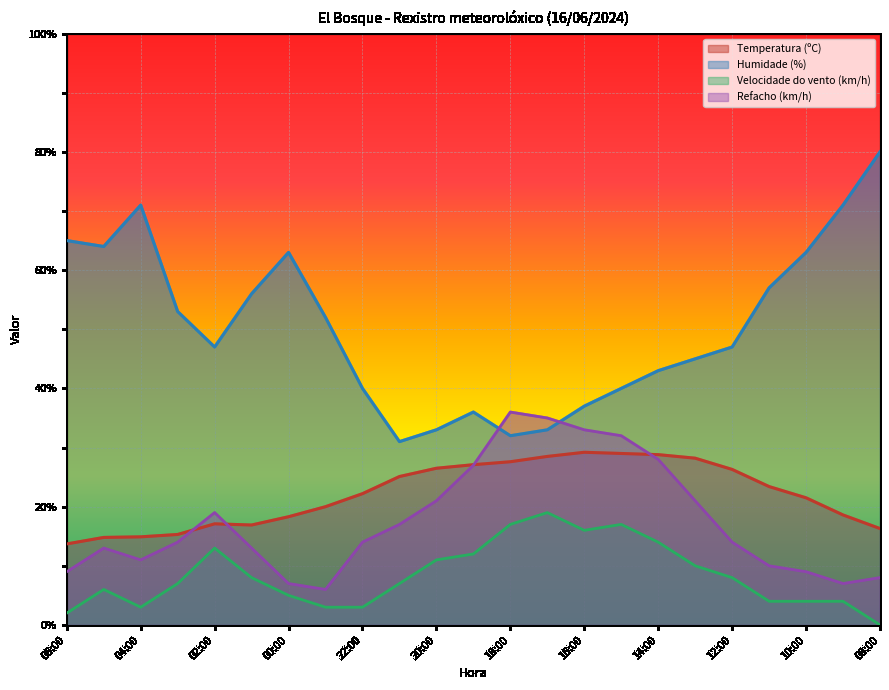

True or false: Humidade (%) has a value of 9.5 at 22:00.

False